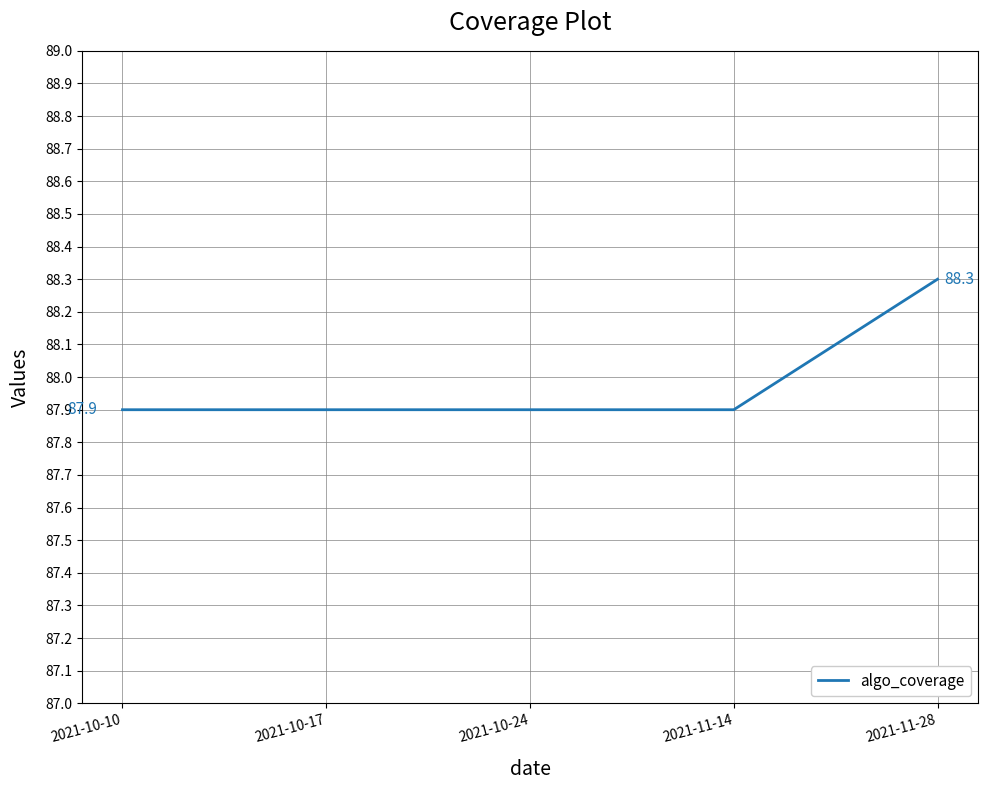

How many values are between 87 and 88?

4